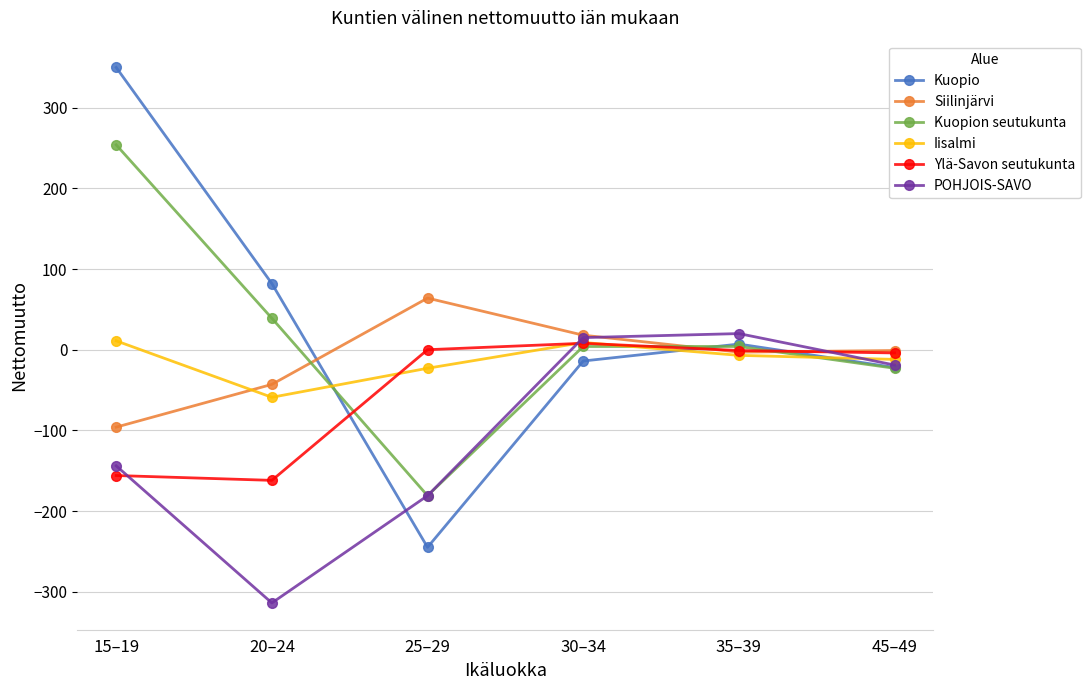

What is the maximum value for POHJOIS-SAVO?

20